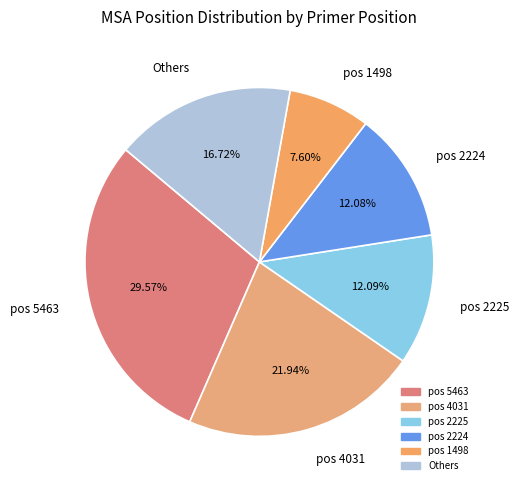

Combined, do pos 5463 and Others account for over 50%?

No